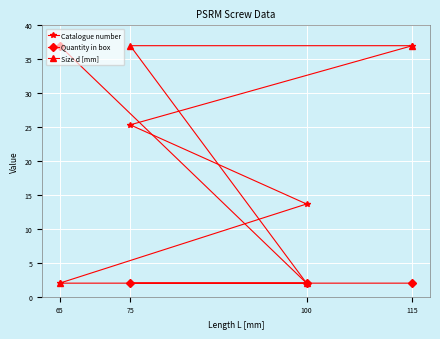

What is the spread (max minus min) of values at 75?

35.0